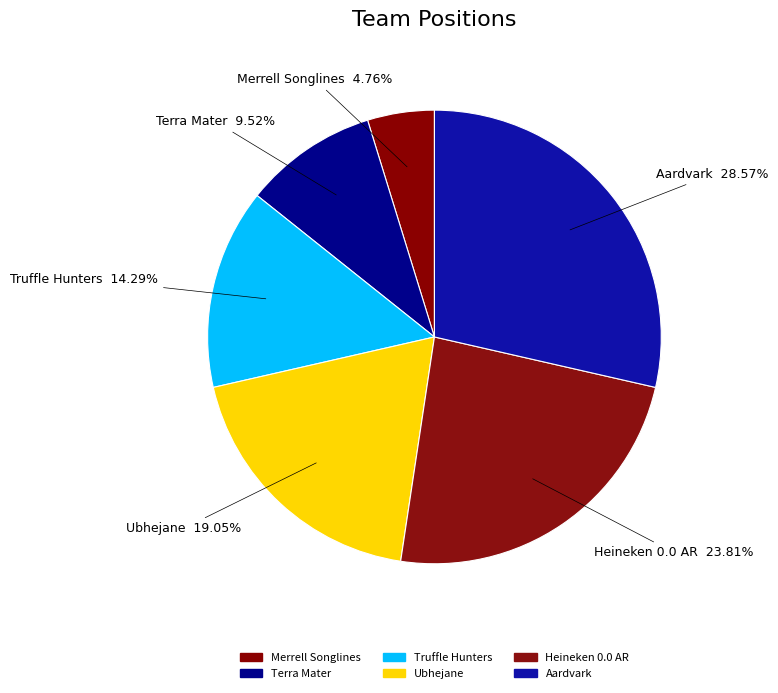

True or false: Heineken 0.0 AR accounts for 24% of the total.

True